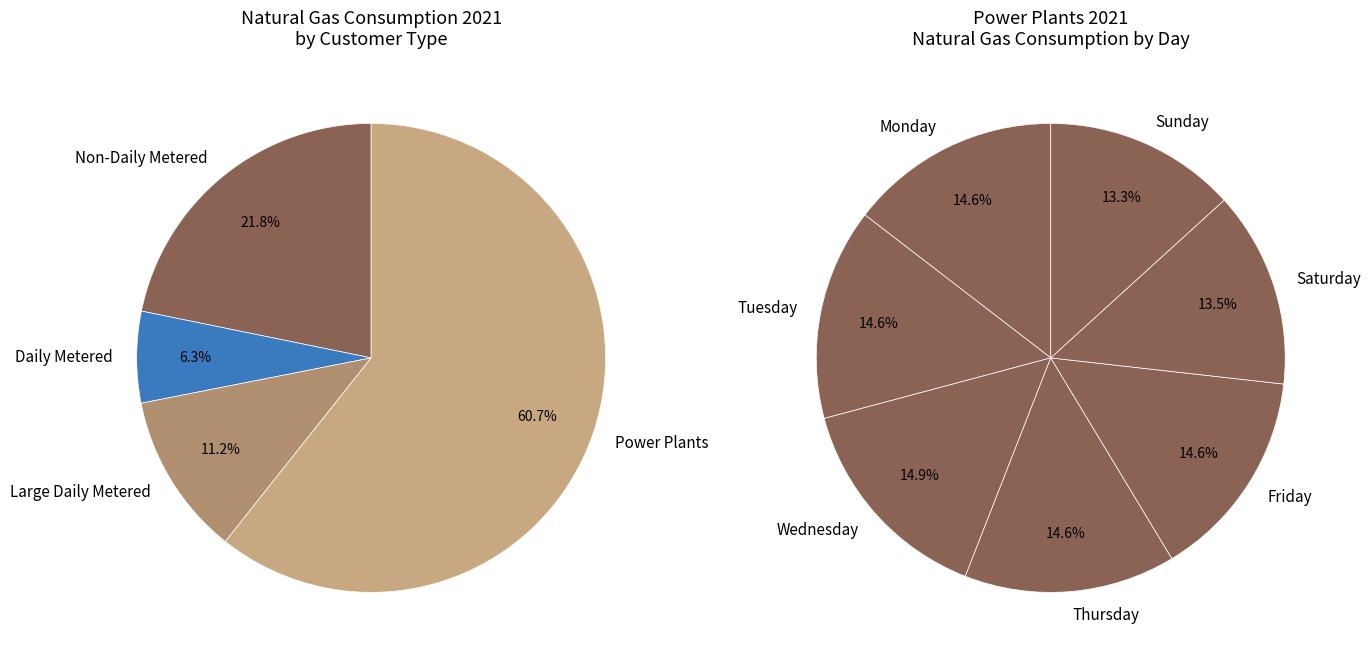

How many slices are in this pie chart?

7